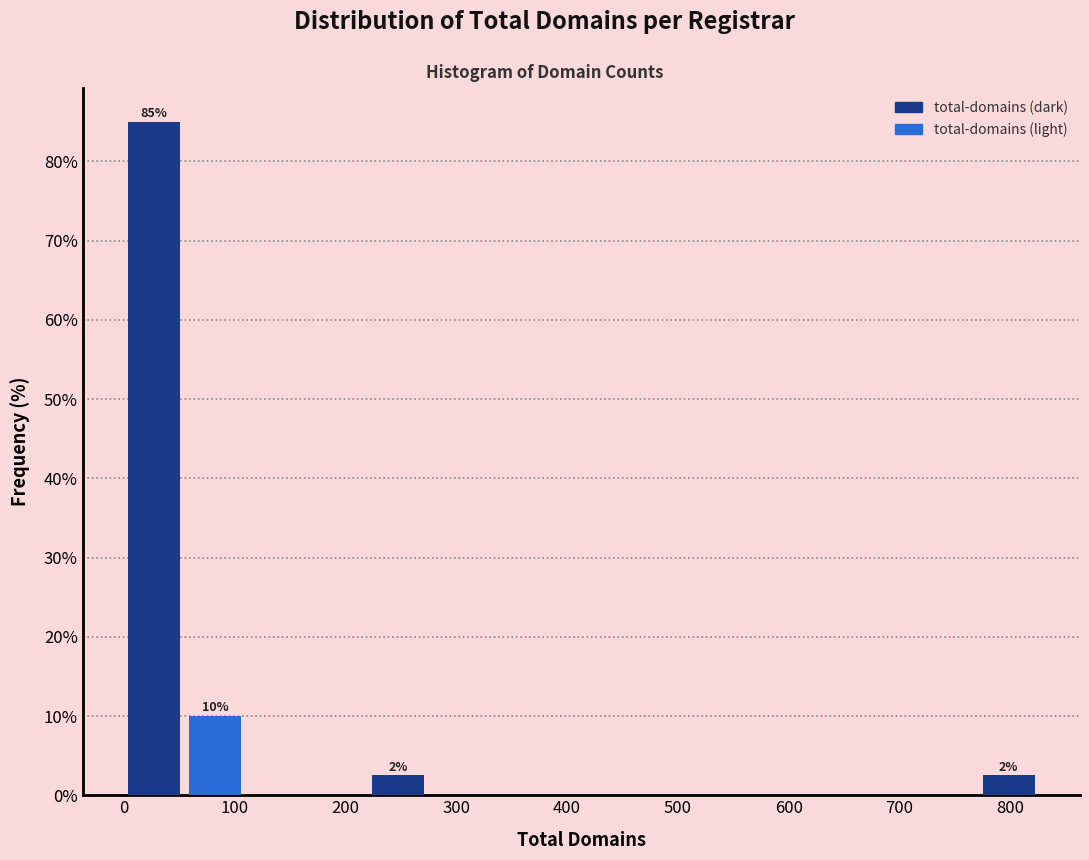

Over which range of the x-axis is the bar tallest?

0 to 60